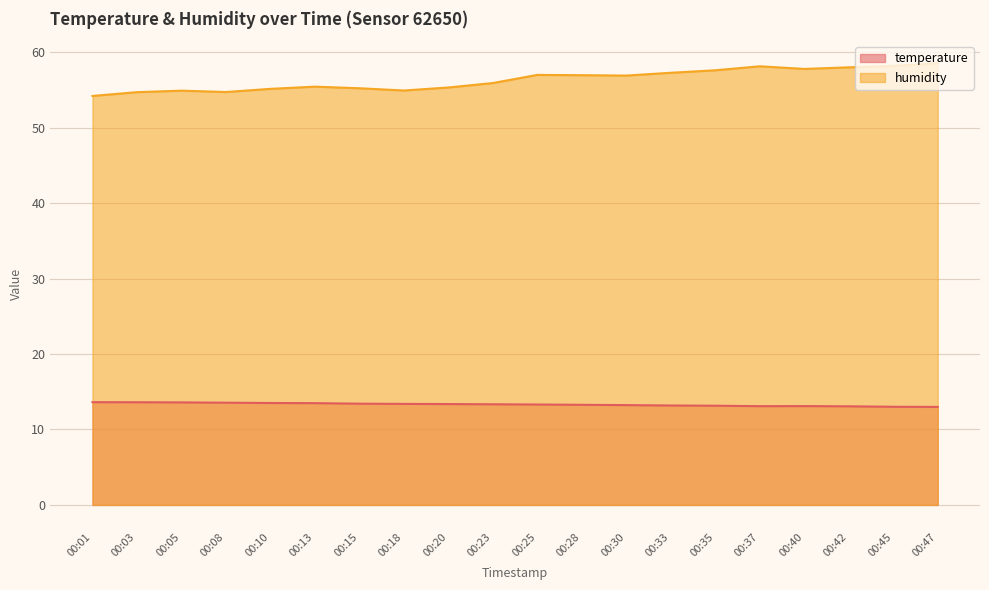

At which category does temperature reach its first local peak?

00:40